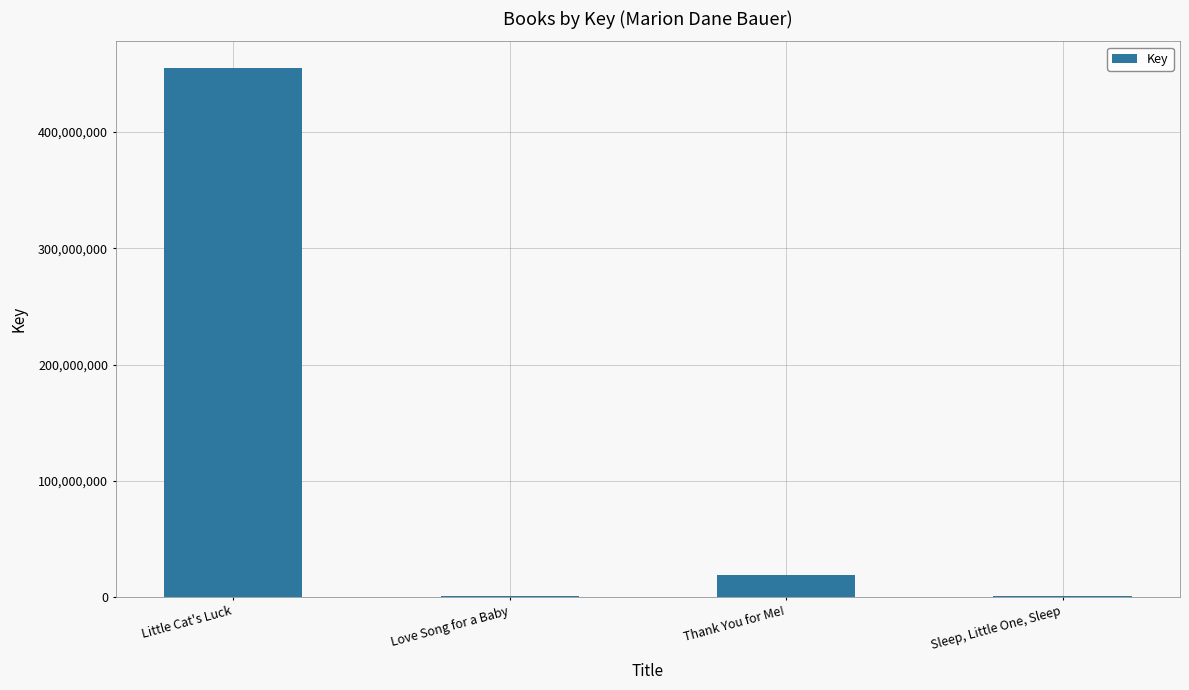

How many categories are shown in the chart?

4